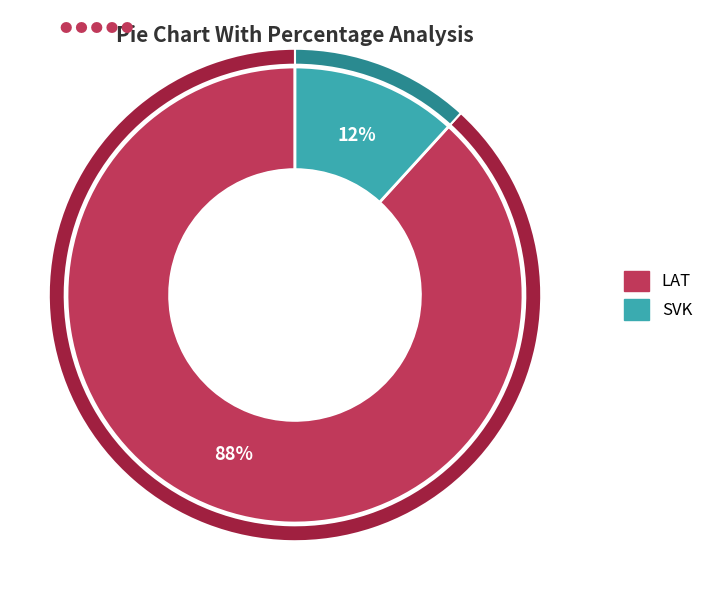

Rank the categories by value from lowest to highest.

SVK, LAT